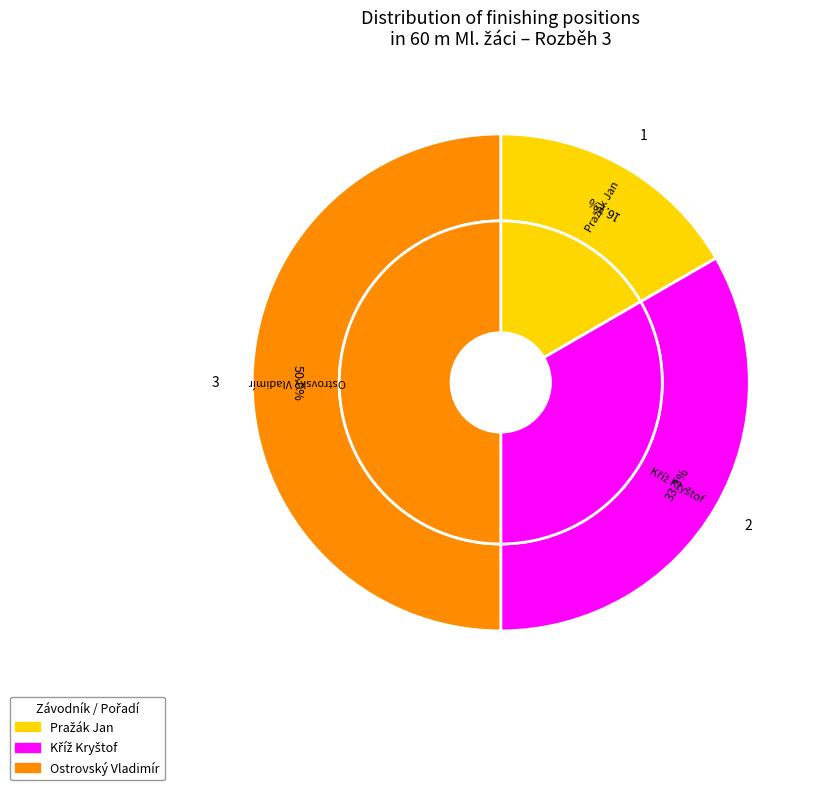

What is the change in value from Pražák Jan to Kříž Kryštof?

+1